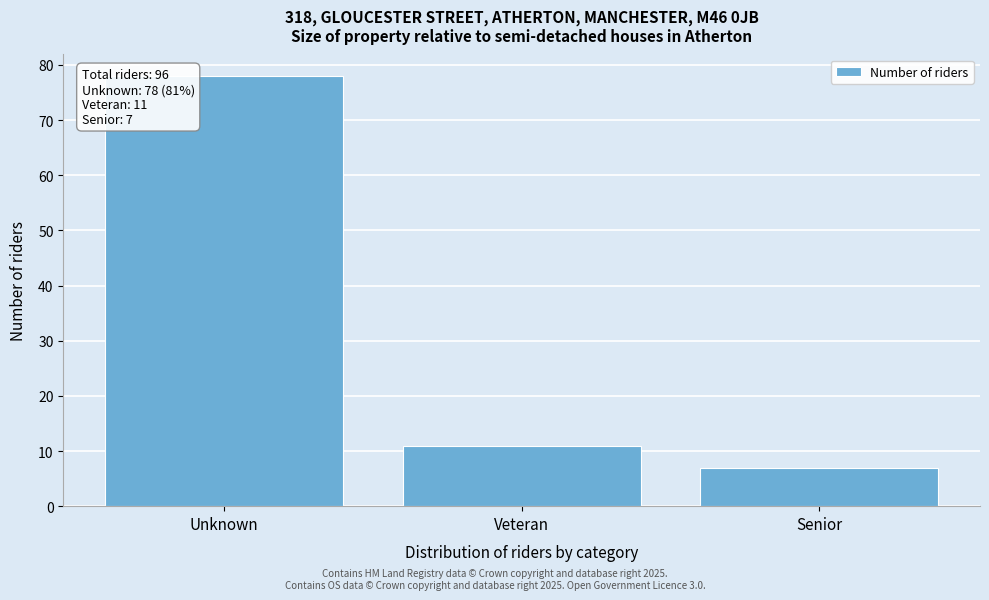

Reading right to left, list all the values displayed in this chart.

Senior=7	Veteran=11	Unknown=78